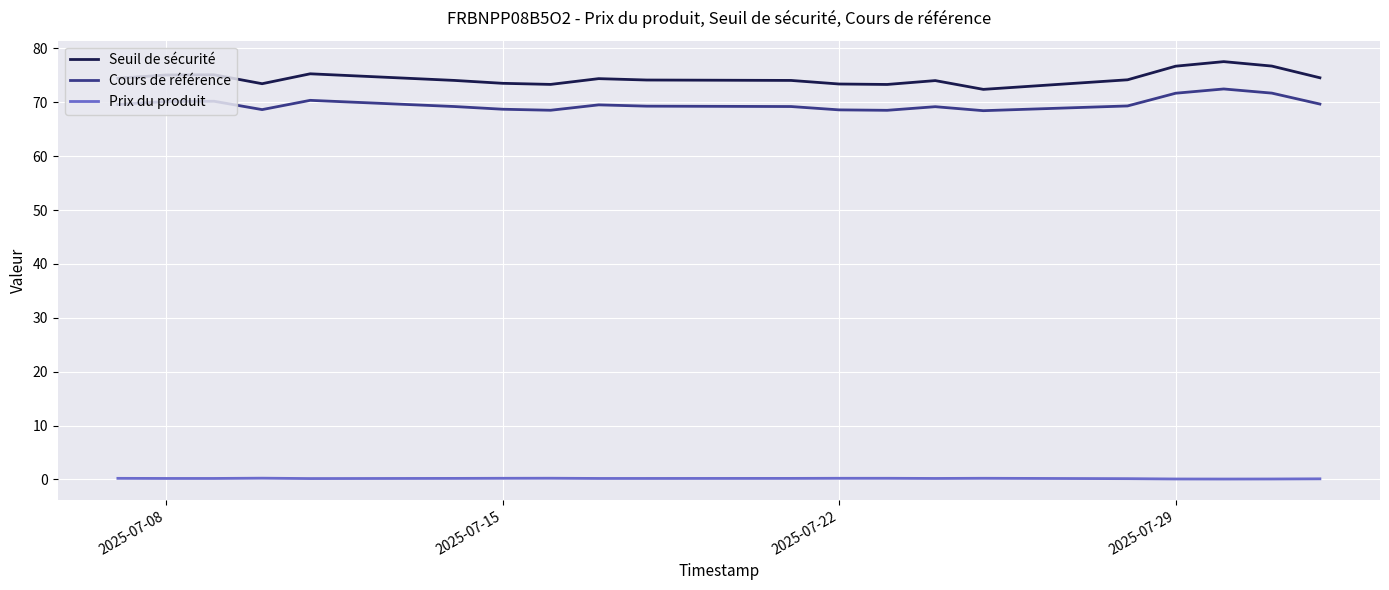

True or false: Cours de référence and Prix du produit intersect in this chart.

False